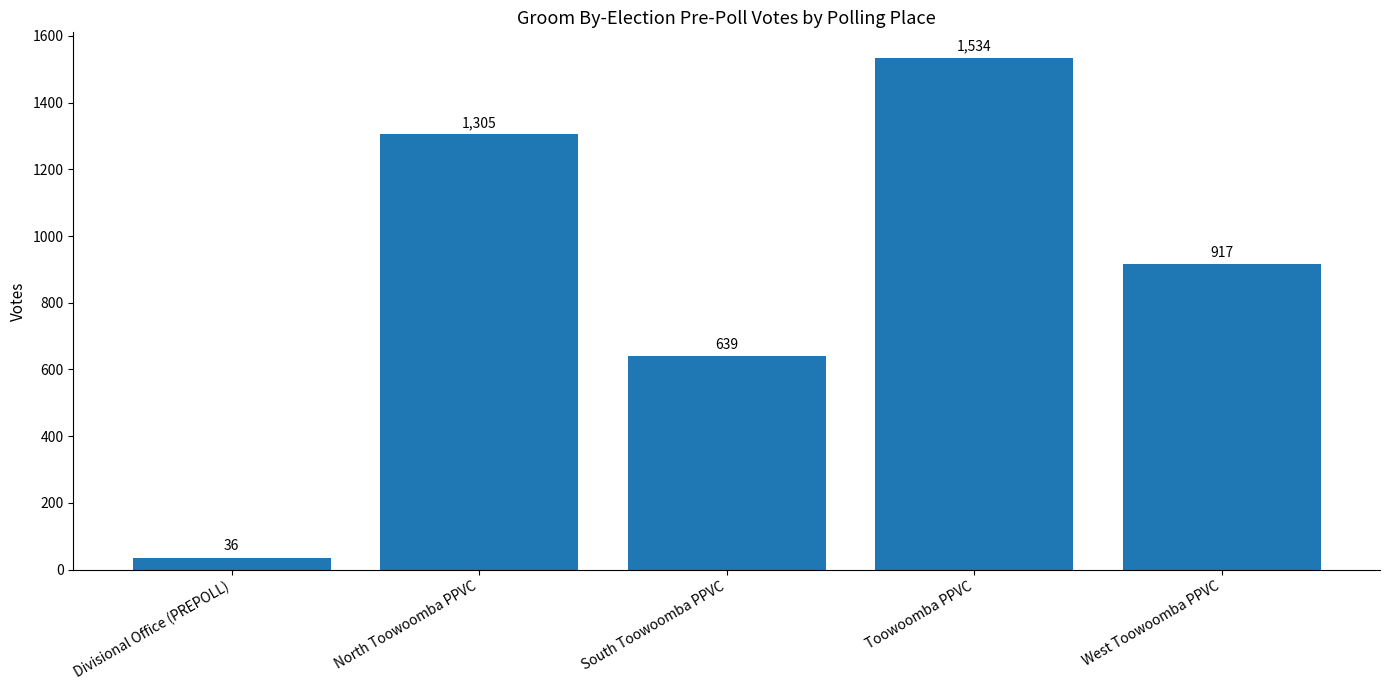

Does the chart contain any negative values?

No